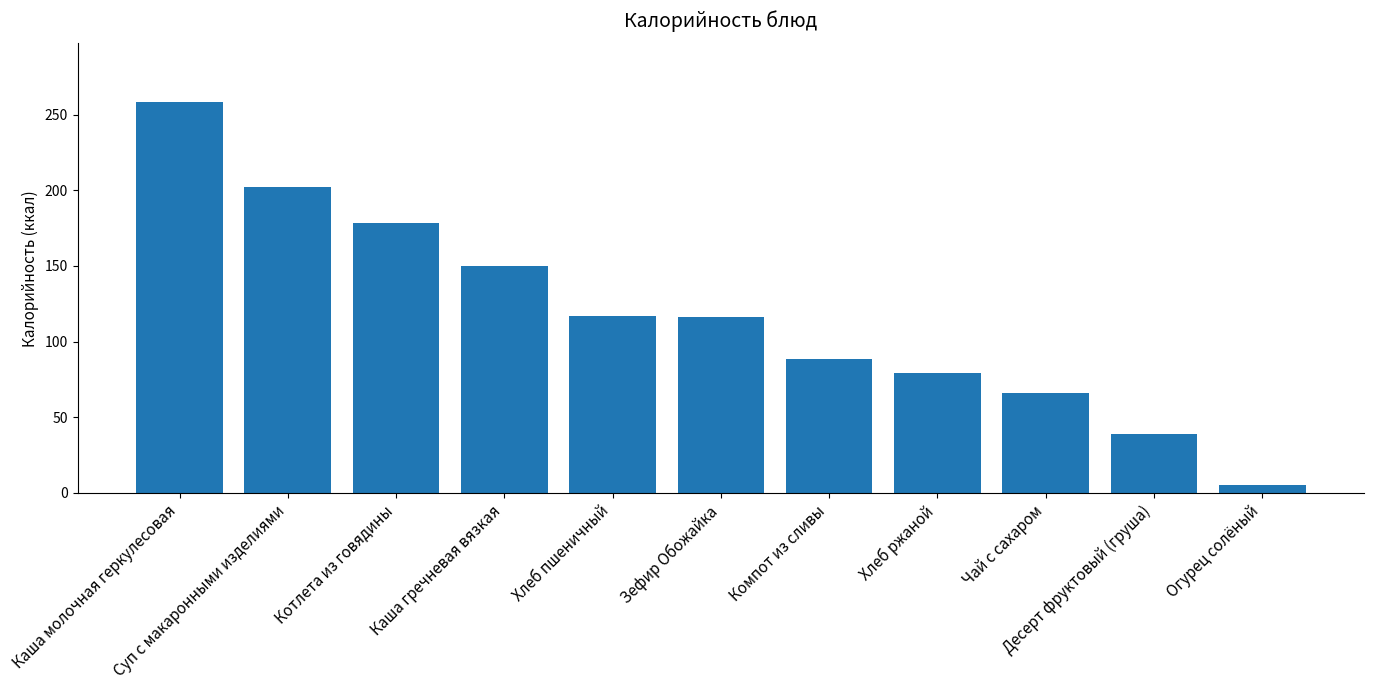

What is the maximum value shown in the chart?

258.3